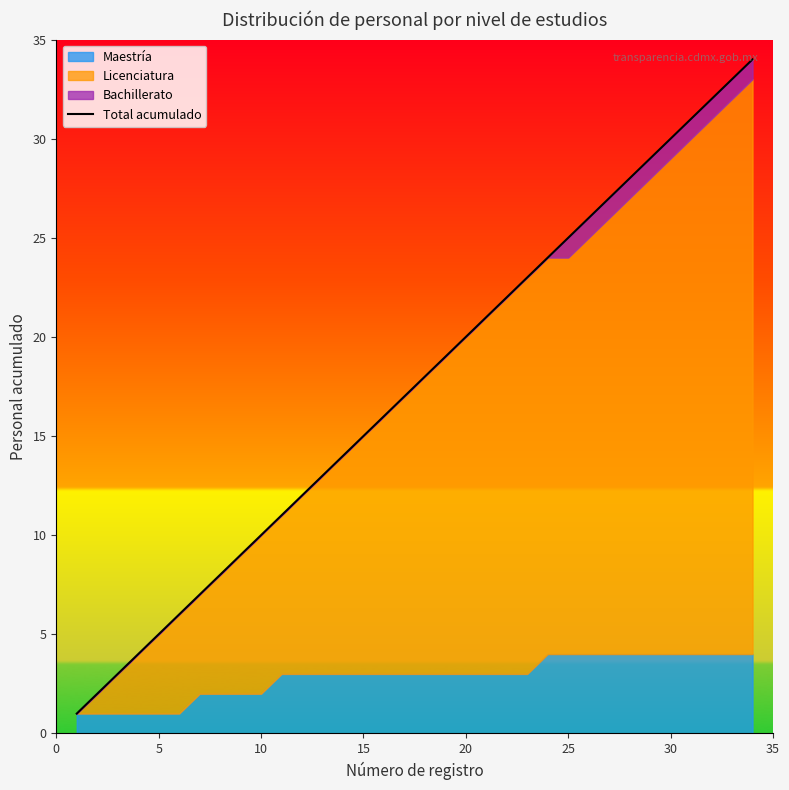

How many lines are shown in the chart?

1